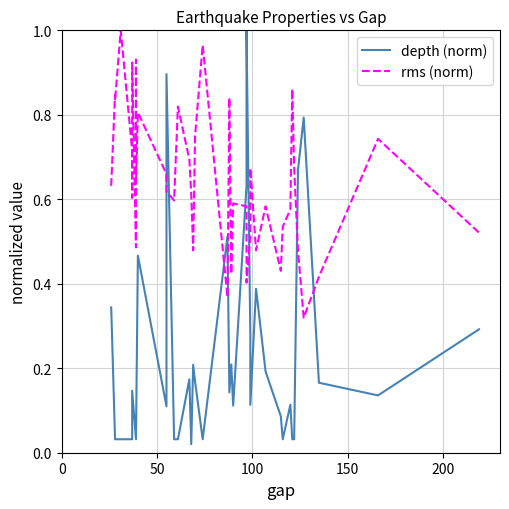

List the series in order of their overall mean, lowest first.

depth (norm), rms (norm)